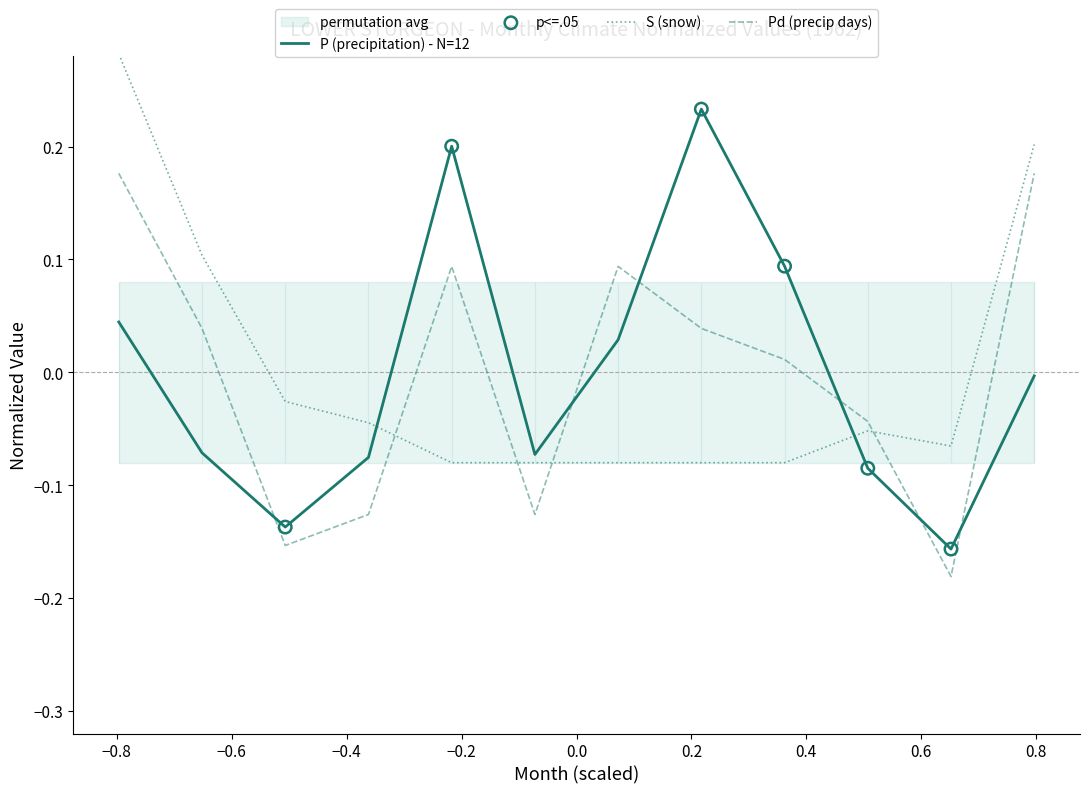

Which series contains the highest Y value?

S